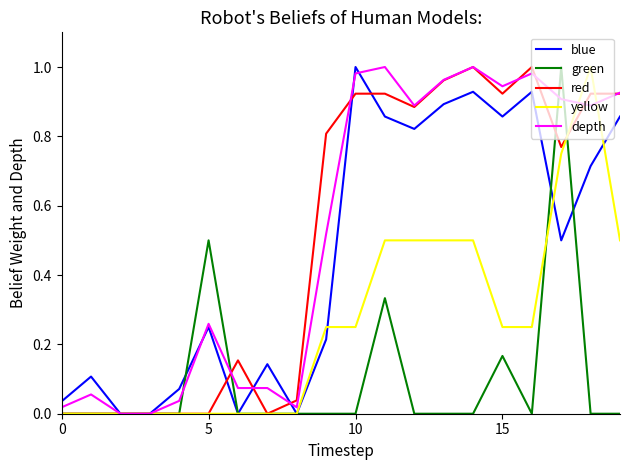

Count the number of categories in the chart.

20